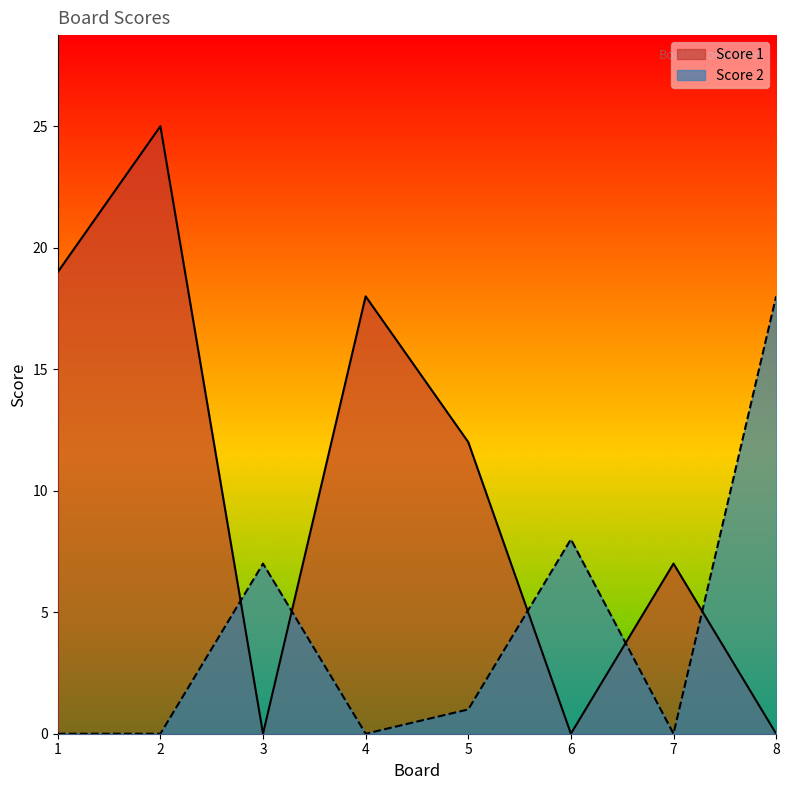

At 2, list the series in order from smallest to largest.

Score 2, Score 1